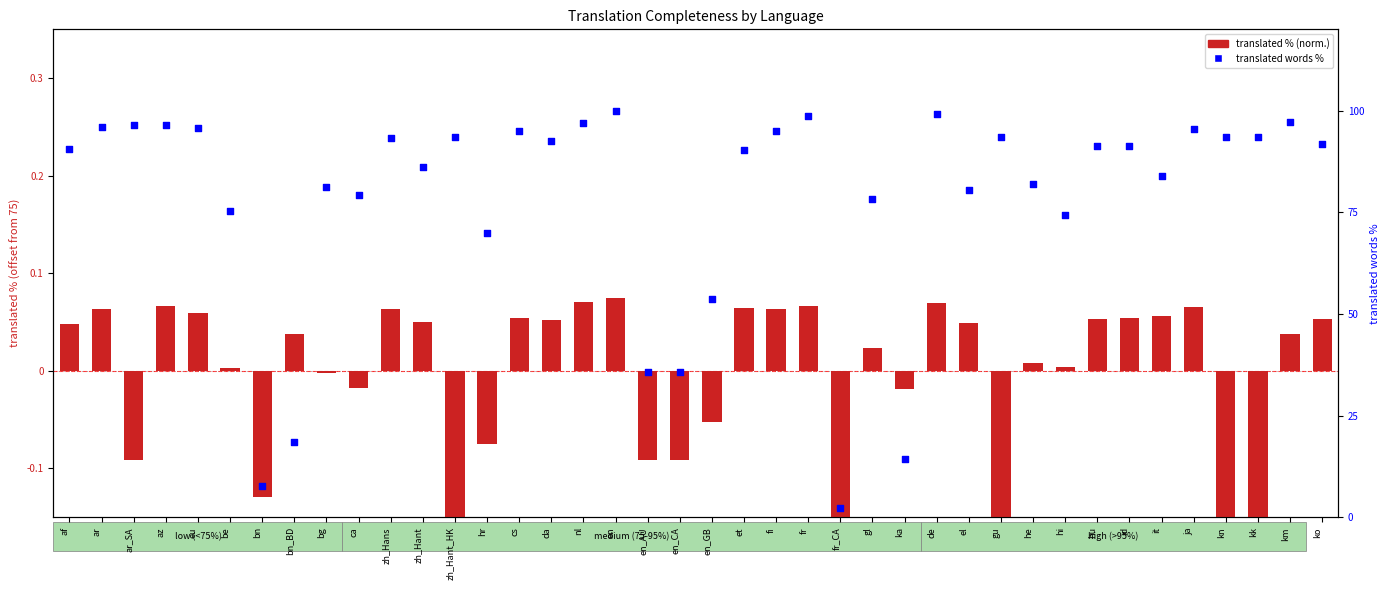

At which category is the sum across all series the highest?

en